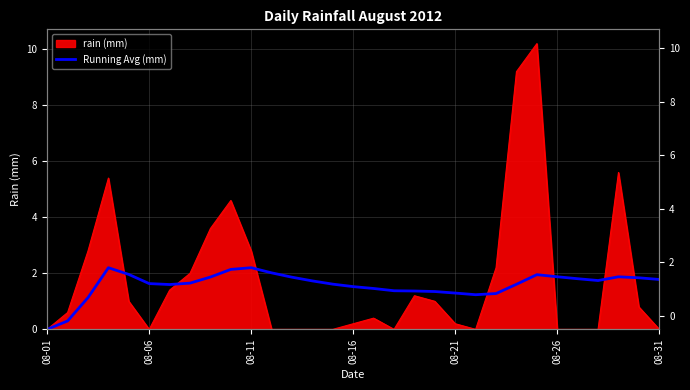

What is the difference between the maximum and minimum values?

2.2